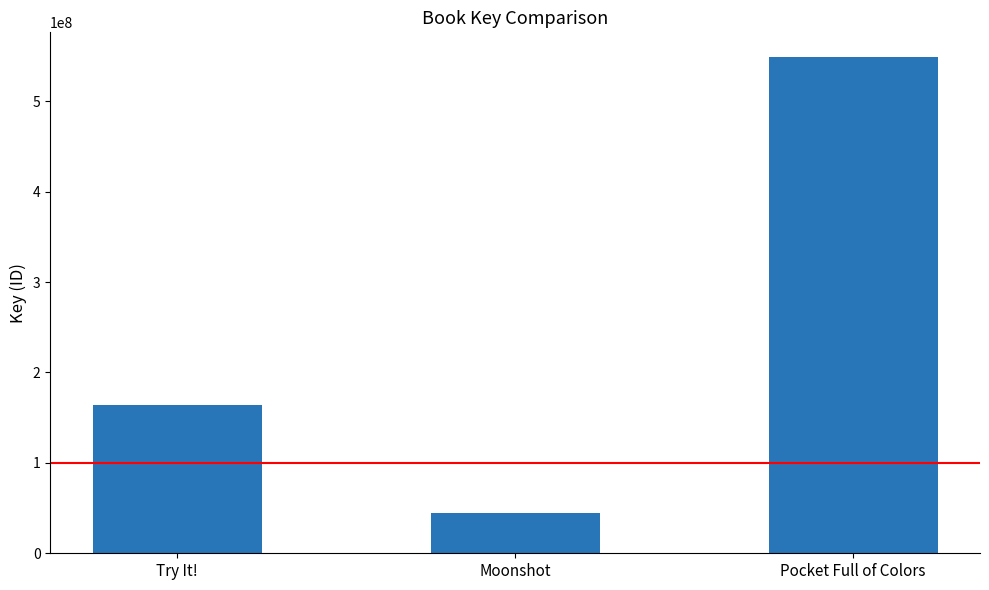

What is the ratio of the value at Pocket Full of Colors to the value at Try It!?

3.3